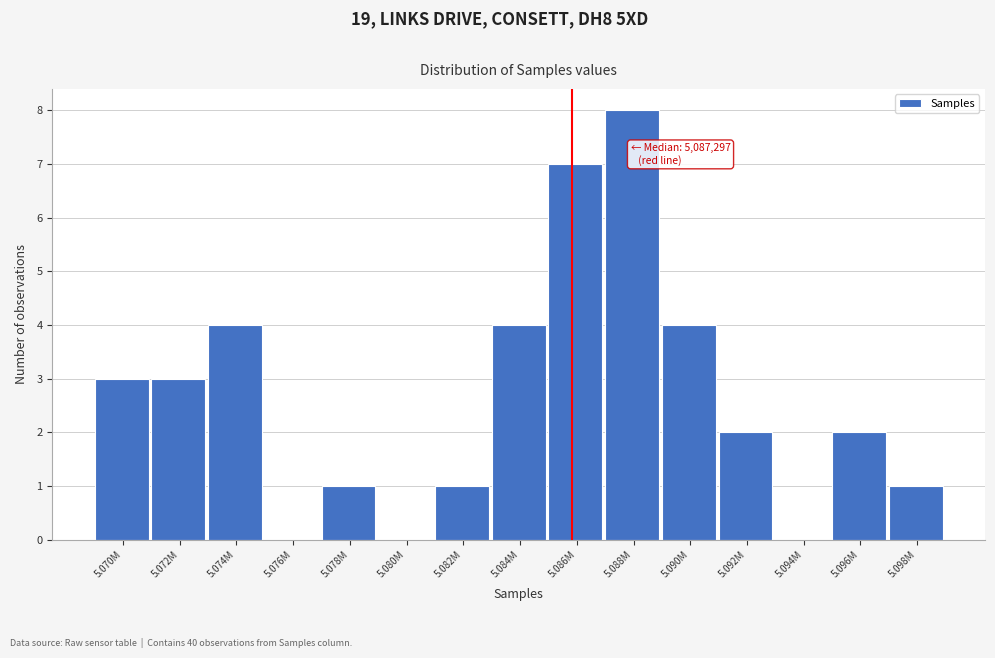

Reading right to left, extract all data points from this chart.

5.098M=1	5.096M=2	5.094M=0	5.092M=2	5.090M=4	5.088M=8	5.086M=7	5.084M=4	5.082M=1	5.080M=0	5.078M=1	5.076M=0	5.074M=4	5.072M=3	5.070M=3